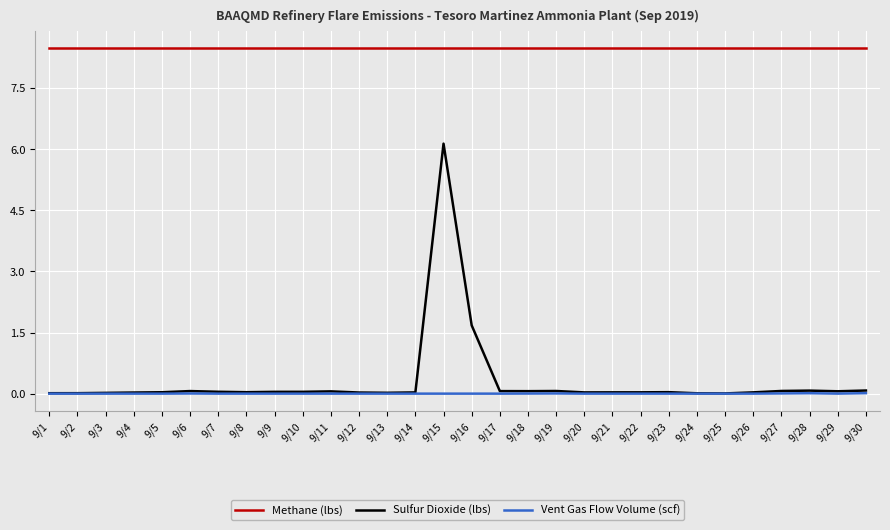

List the series in order of their peak value, lowest first.

Vent Gas Flow Volume (scf), Sulfur Dioxide (lbs), Methane (lbs)